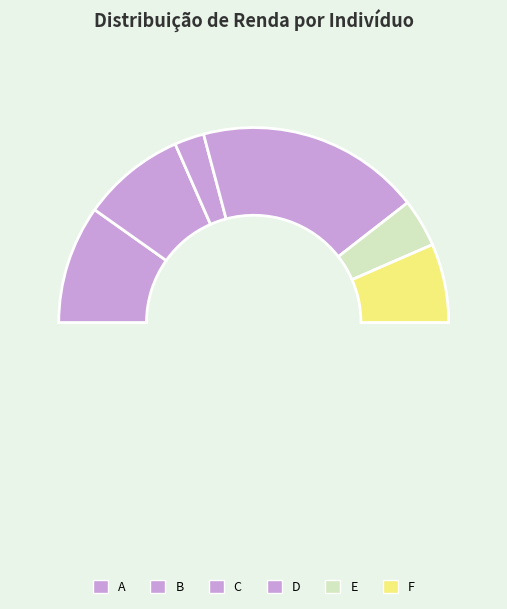

What percentage is the A slice, to the nearest percent?

20%